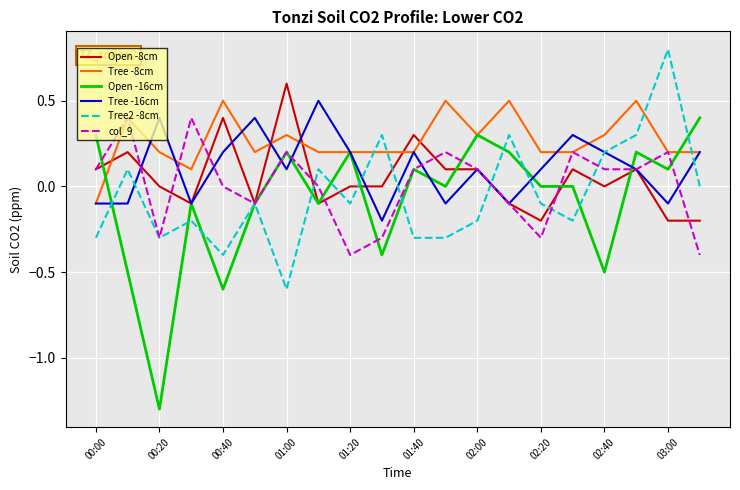

What is the lowest value of the col_9 series?

-0.4